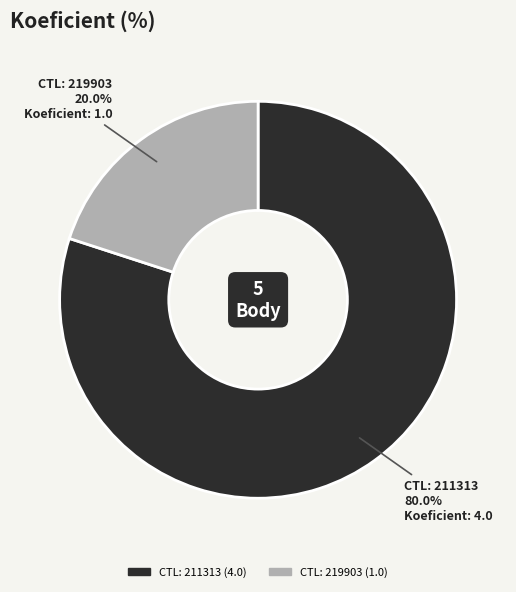

Is there any slice that represents more than half of the pie?

Yes